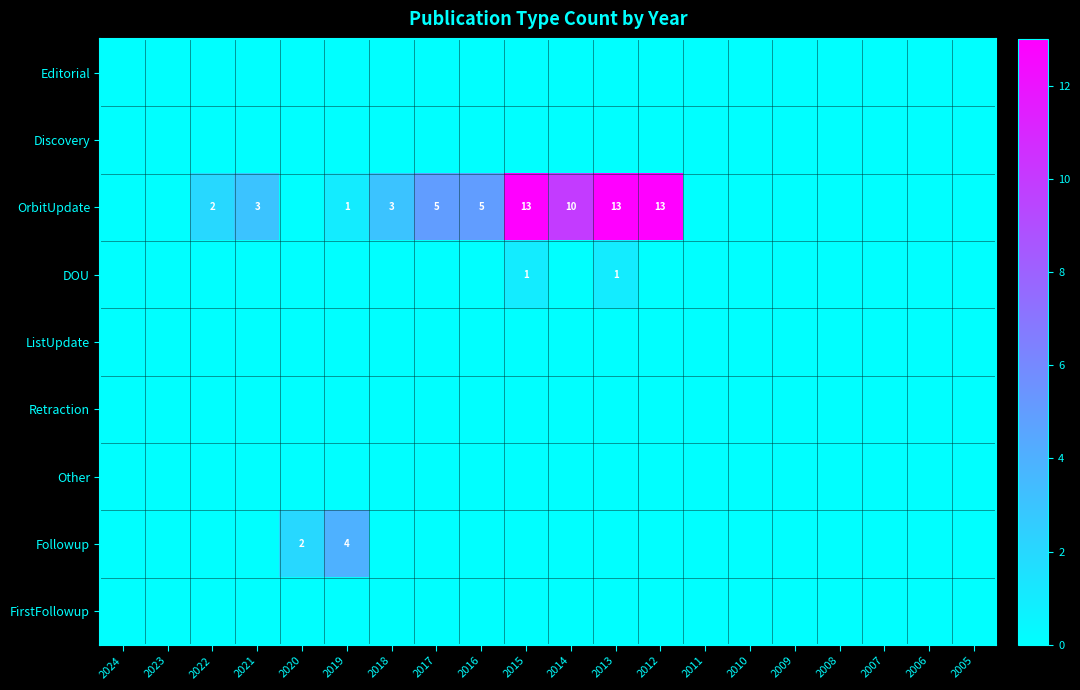

What is the sum of the OrbitUpdate values at 2016 and 2012?

18